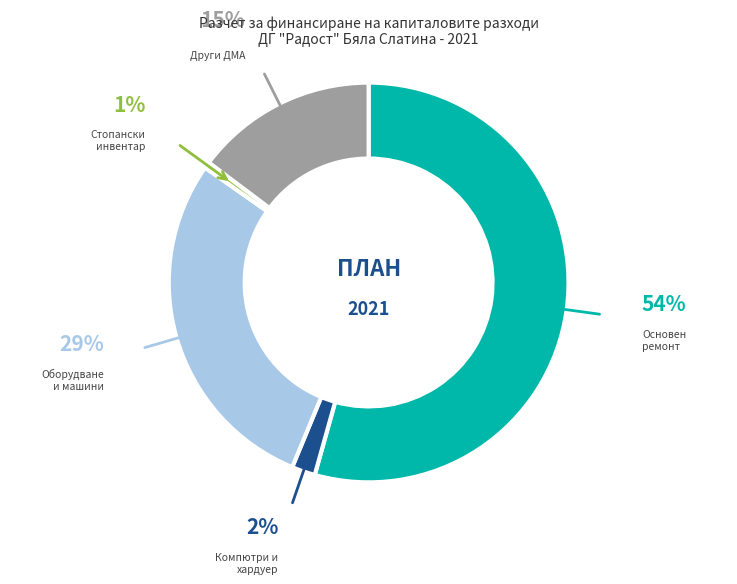

Does any single category account for the majority?

Yes